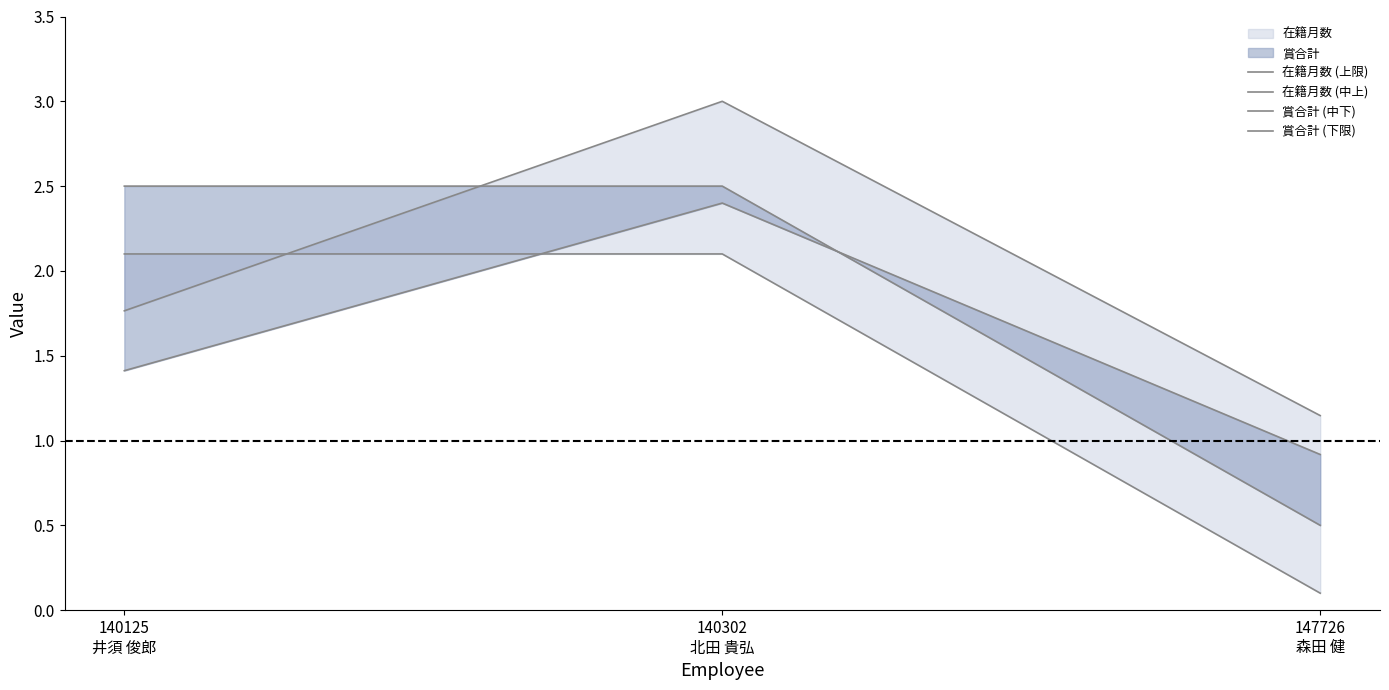

What is the sum of all 賞合計 (下限) values?

4.3